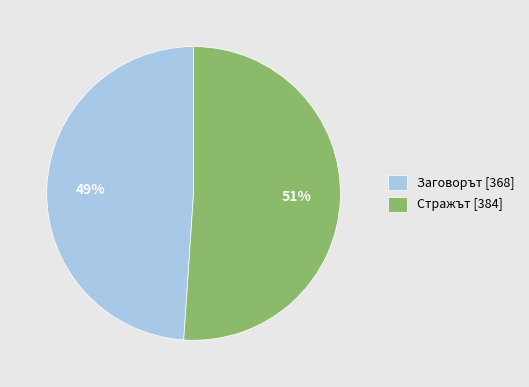

To the nearest percent, what is the combined percentage of Заговорът [368] and Стражът [384]?

100%